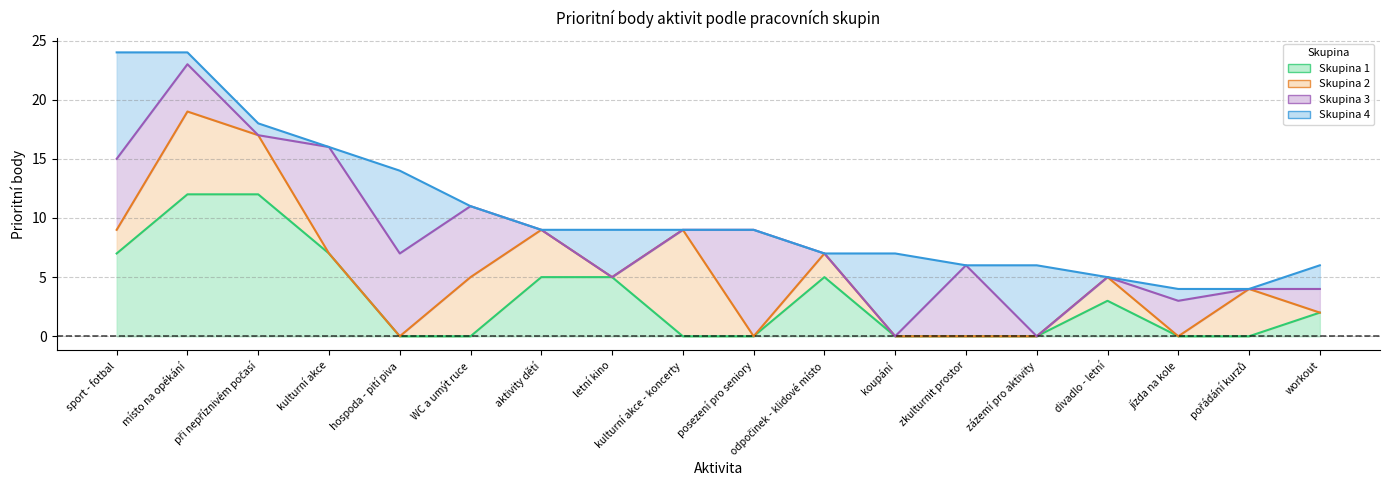

Does the chart have visible grid lines?

Yes